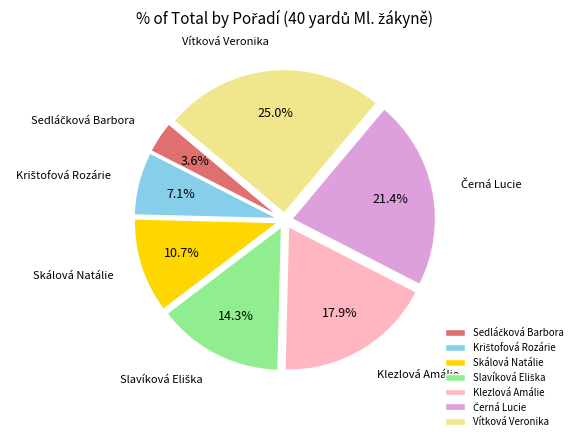

Is Klezlová Amálie the majority of the pie?

No